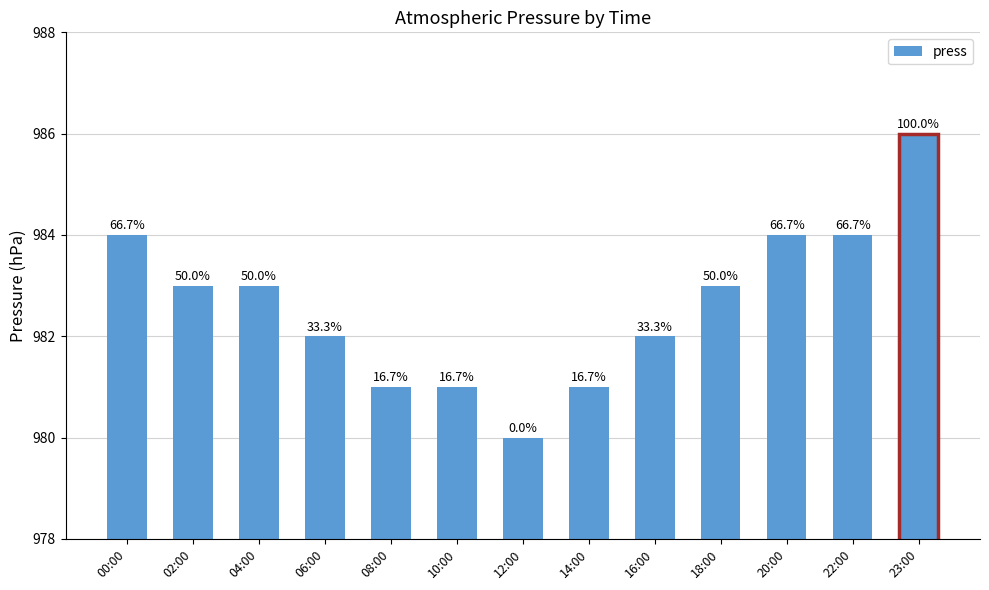

At which category does the chart reach its minimum across all series?

12:00